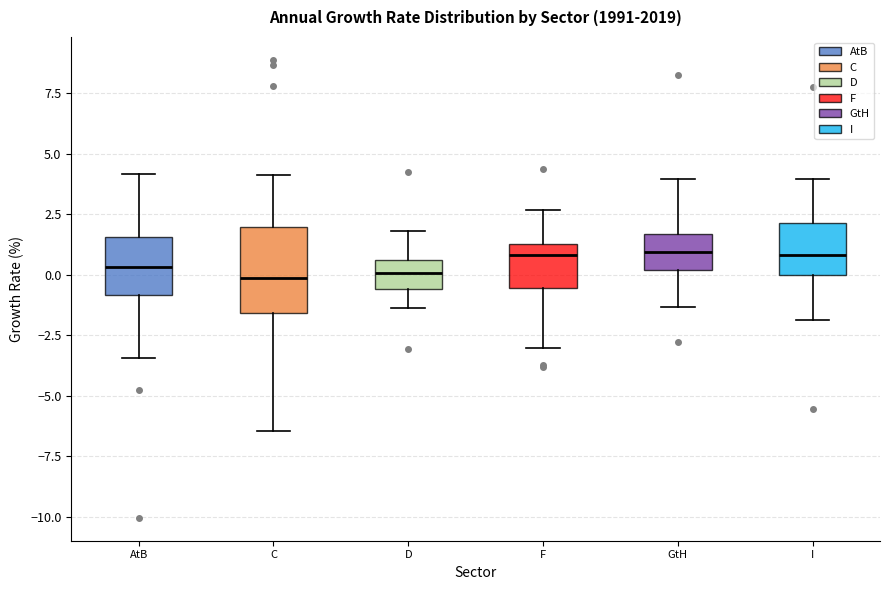

Where does the upper whisker of the box for I end on the y-axis? The values are not printed on the chart, so give them approximately, as read against the axis.

4.0